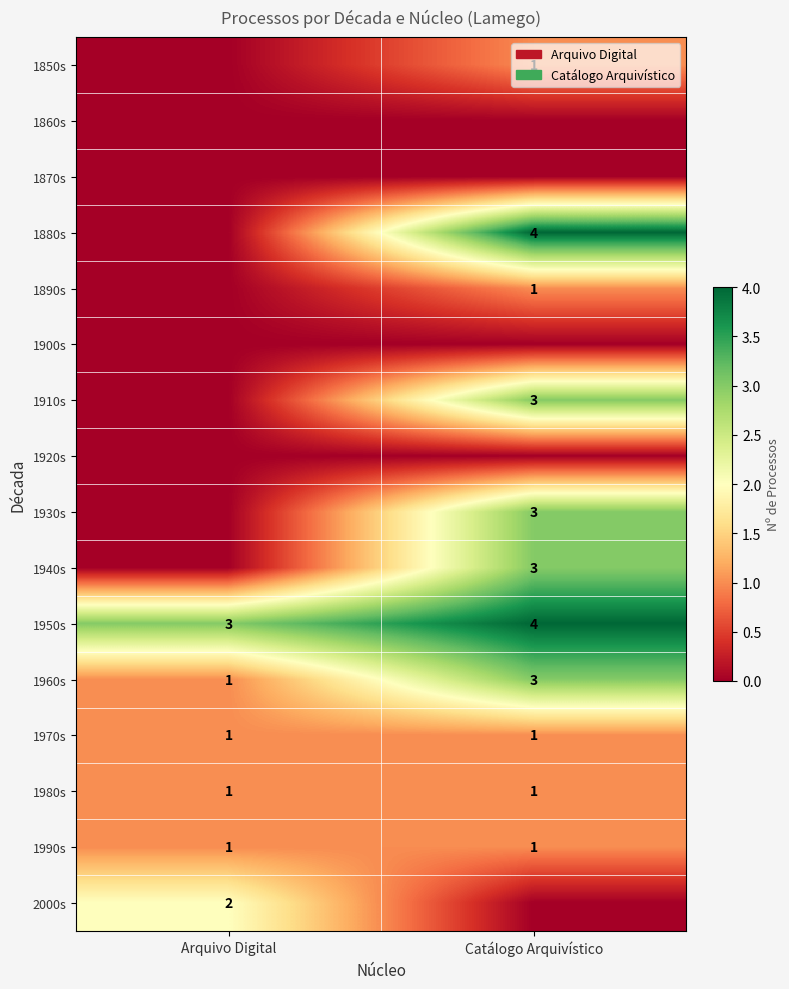

List the labels in order of 1950s value, smallest first.

Arquivo Digital, Catálogo Arquivístico